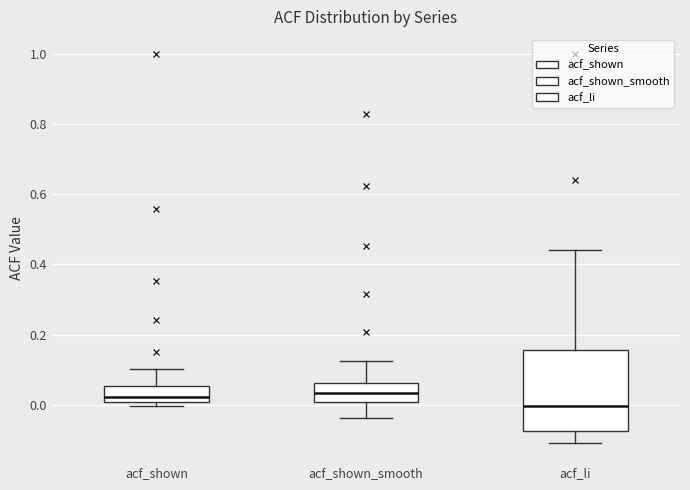

Which box's median line is the lowest?

acf_li